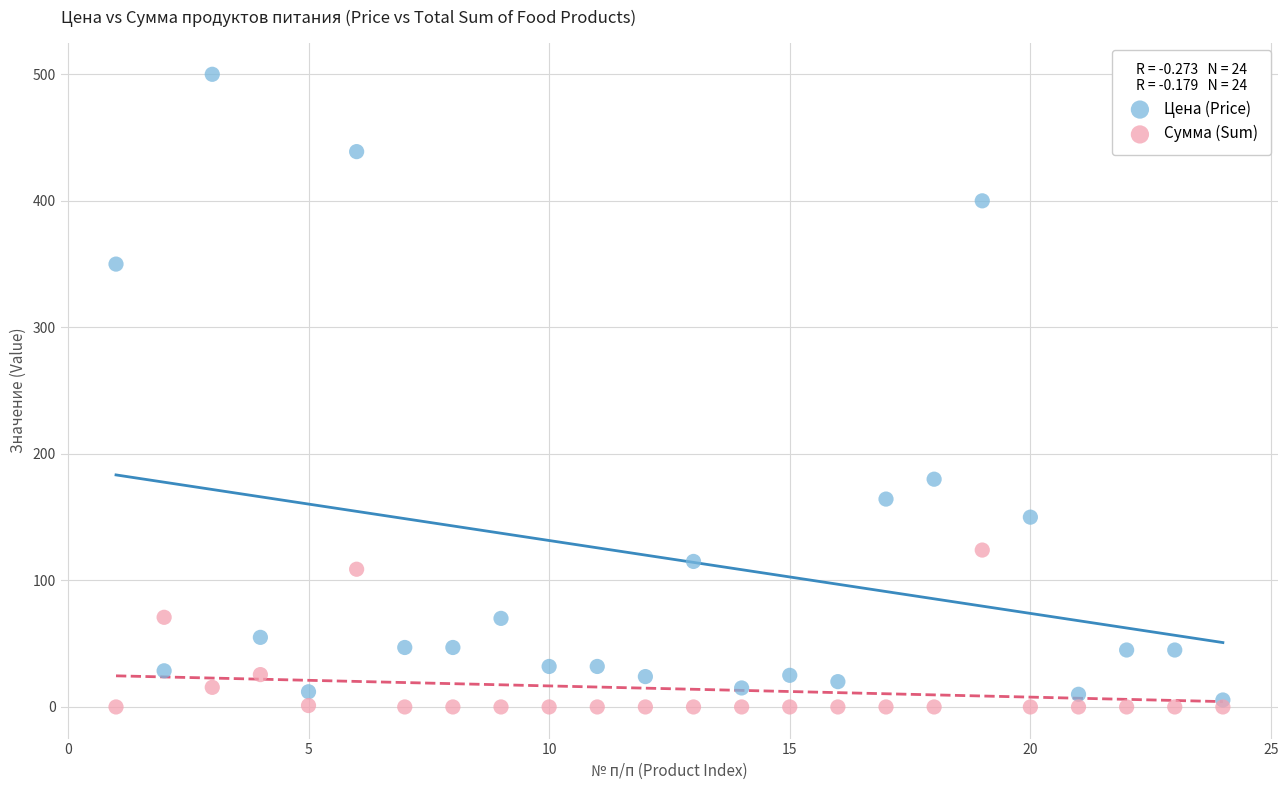

Which series reaches the maximum Y coordinate?

Цена (Price)